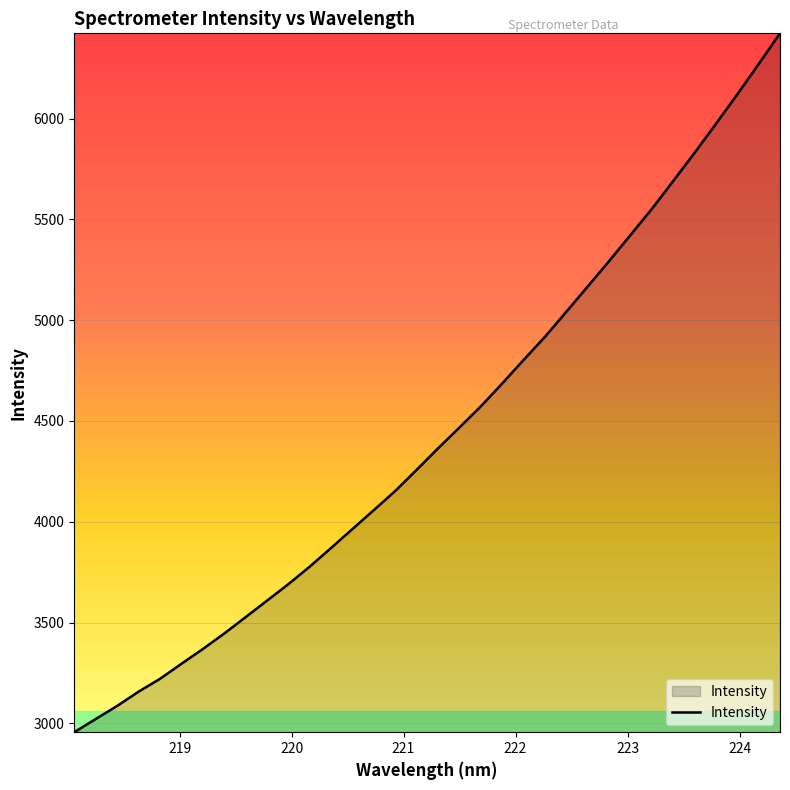

What is the smallest value displayed?

2956.2